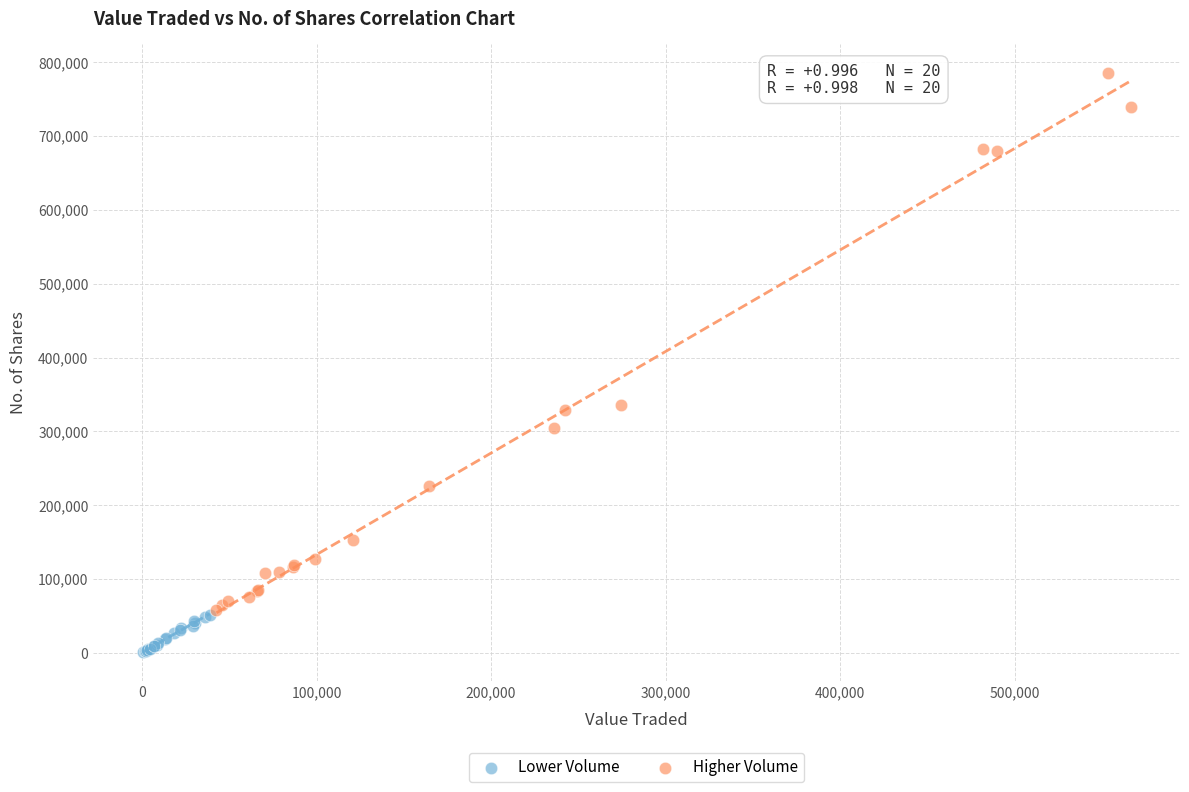

Which series has the largest Y range (max minus min)?

Higher Volume